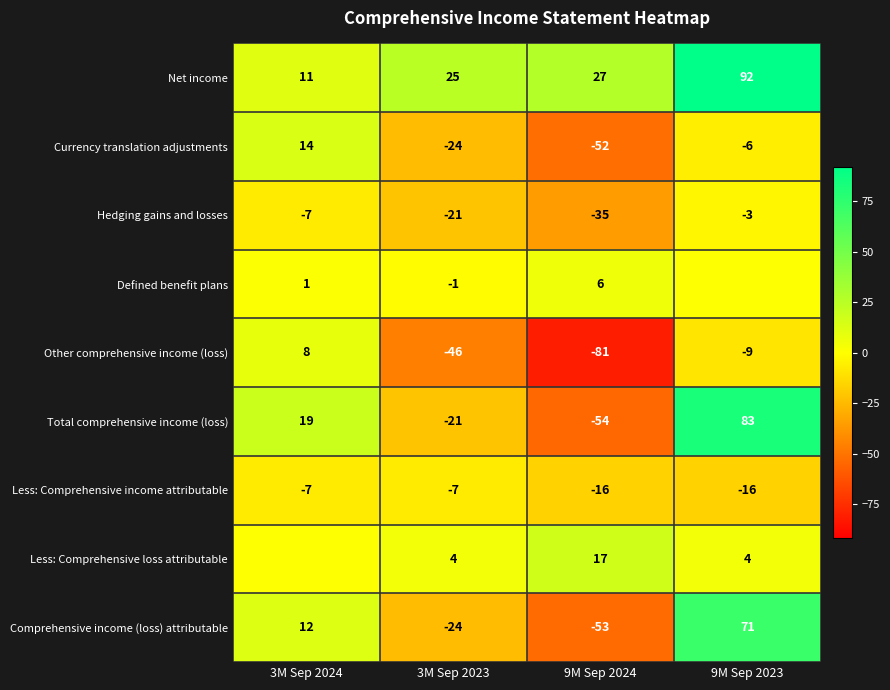

The Currency translation adjustments series shows 23 at 3M Sep 2024. True or false?

False